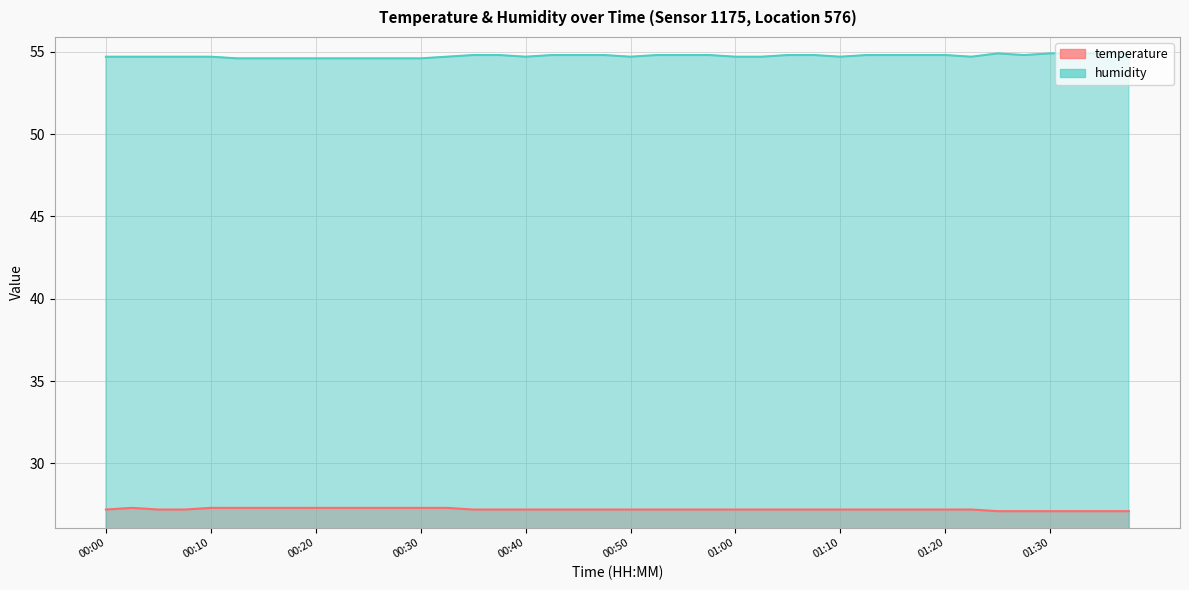

True or false: temperature and humidity intersect in this chart.

False